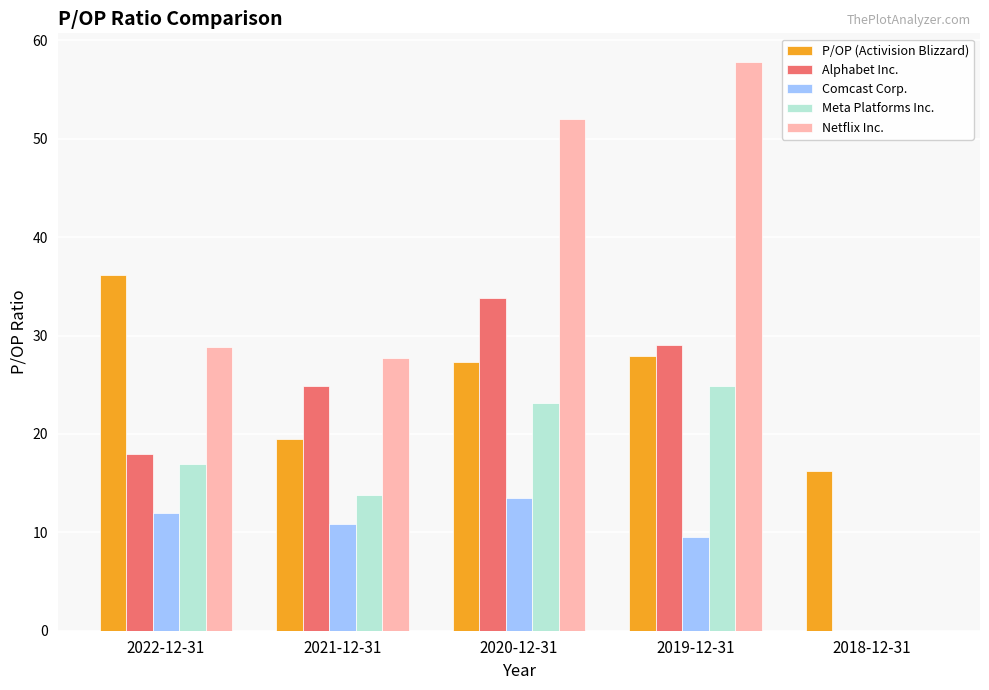

Count the number of categories in the chart.

5